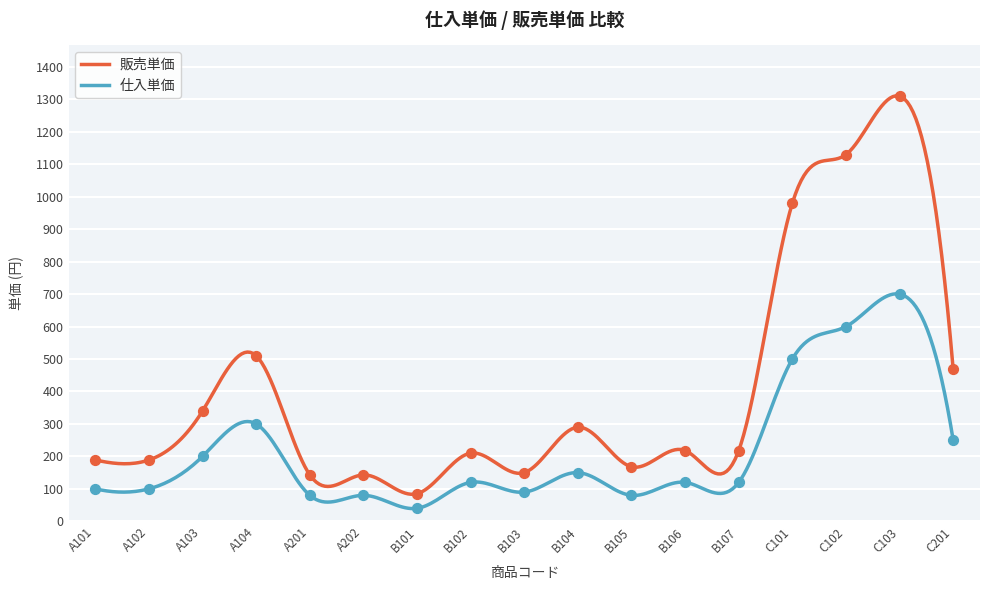

What are all the series names shown in the legend?

仕入単価, 販売単価